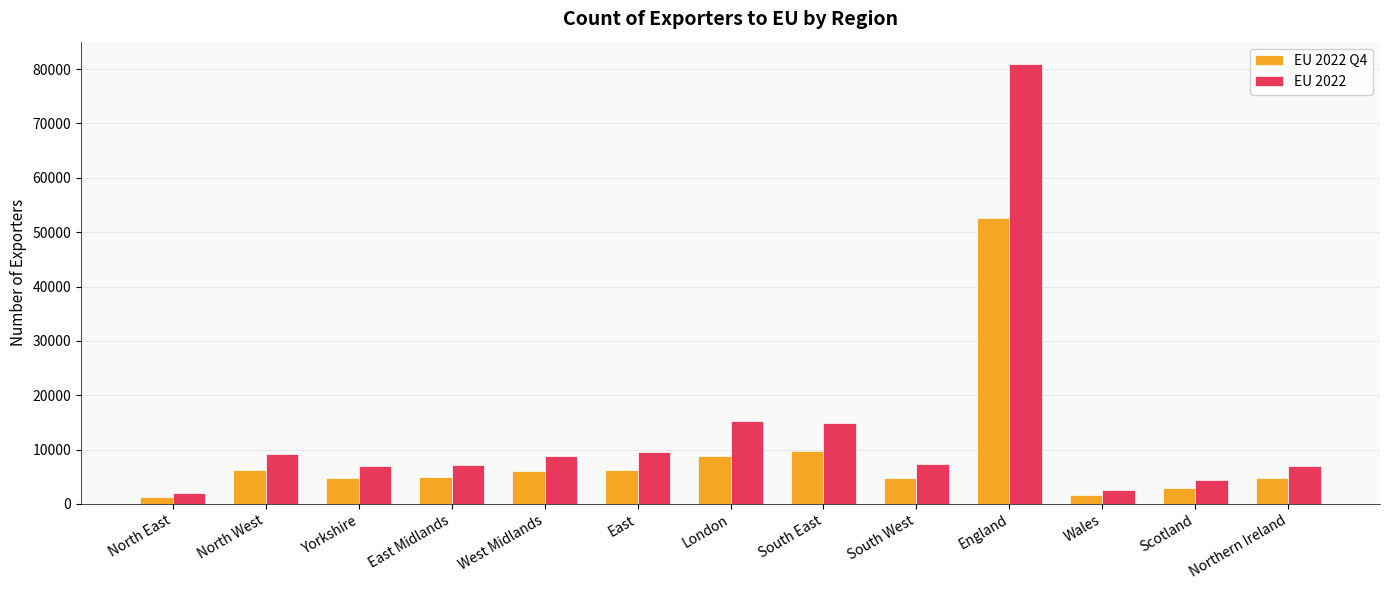

What is the label of the 4th bar from the left?

East Midlands